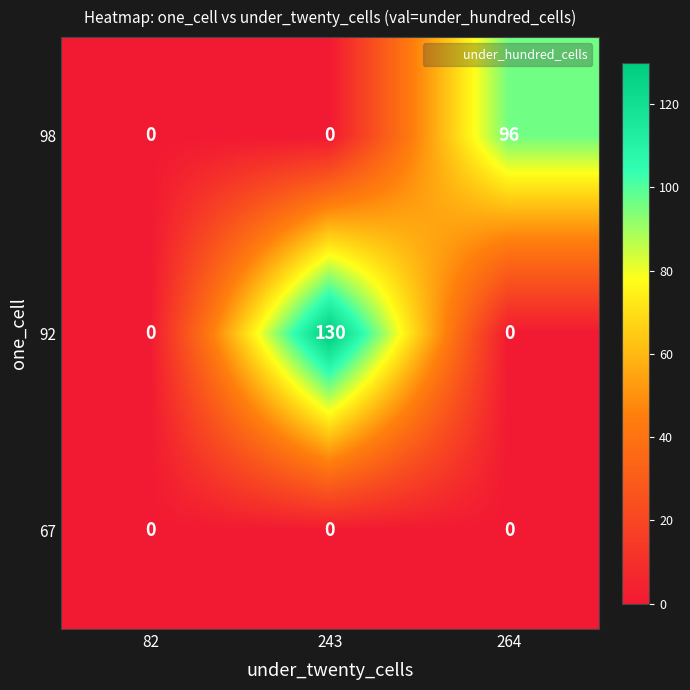

Which series has the widest spread of values?

92